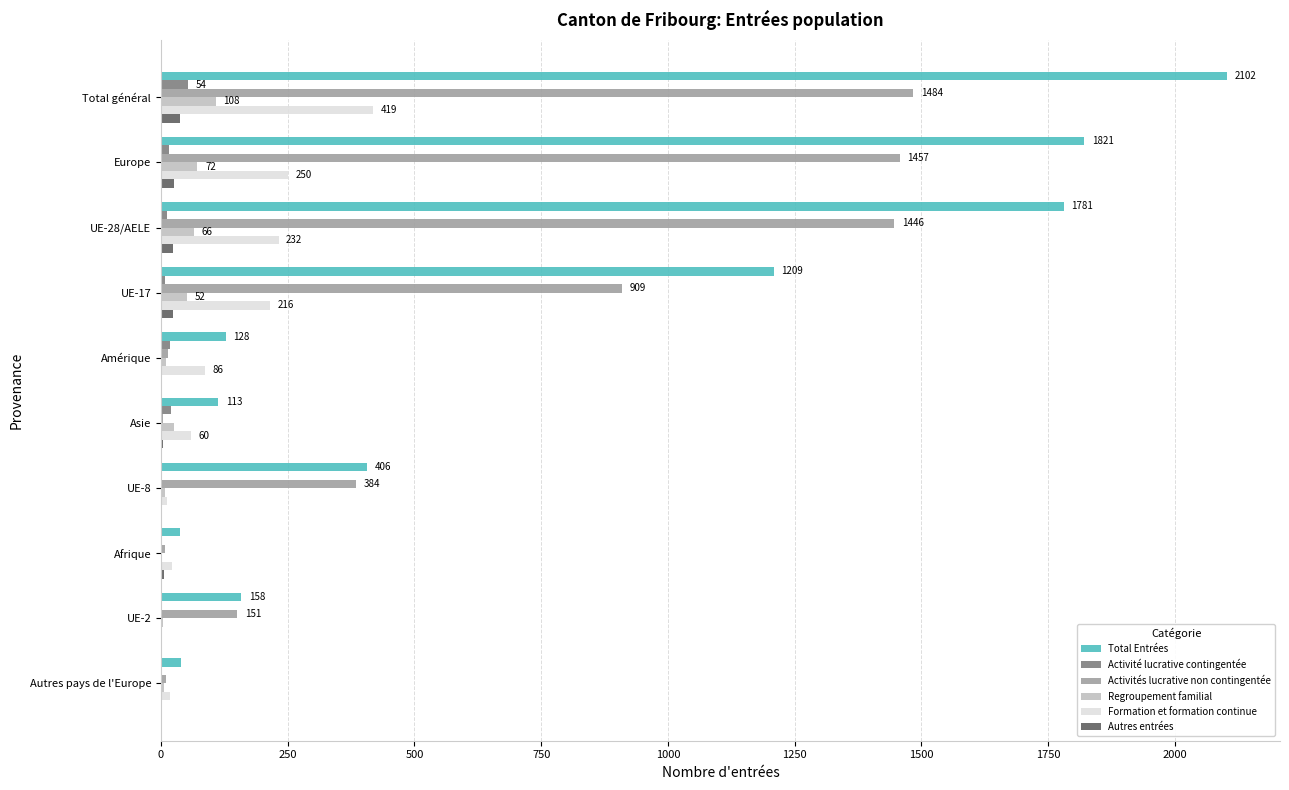

Where is Activités lucrative non contingentée nearest to the value 744?

UE-17